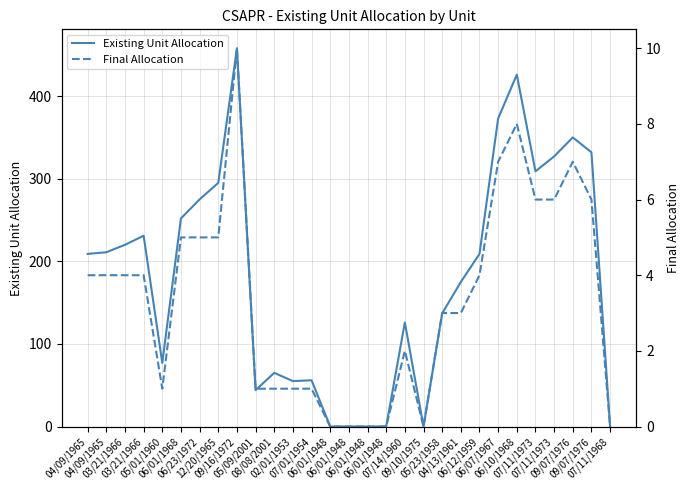

What is the average value of the Existing Unit Allocation series?

180